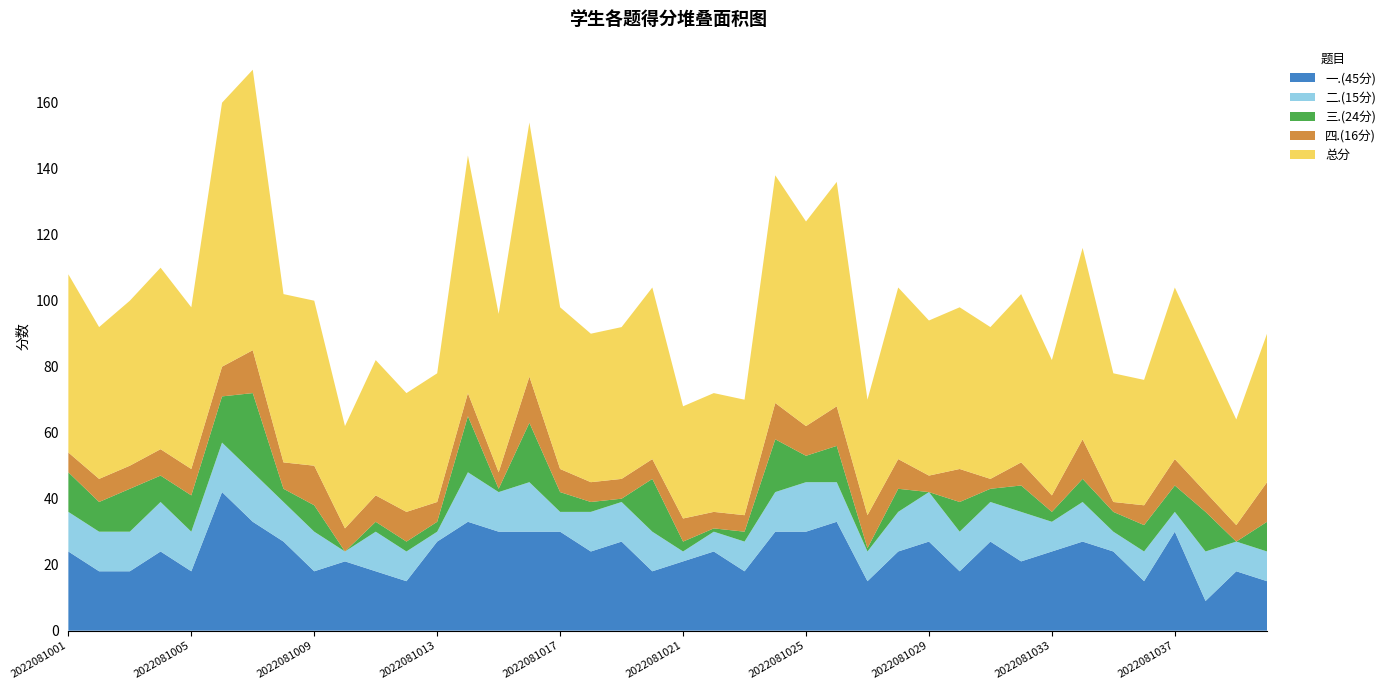

Reading left to right, list all the values displayed in this chart.

一.(45分): 2022081001=24	2022081002=18	2022081003=18	2022081004=24	2022081005=18	2022081006=42	2022081007=33	2022081008=27	2022081009=18	2022081010=21	2022081011=18	2022081012=15	2022081013=27	2022081014=33	2022081015=30	2022081016=30	2022081017=30	2022081018=24	2022081019=27	2022081020=18	2022081021=21	2022081022=24	2022081023=18	2022081024=30	2022081025=30	2022081026=33	2022081027=15	2022081028=24	2022081029=27	2022081030=18	2022081031=27	2022081032=21	2022081033=24	2022081034=27	2022081035=24	2022081036=15	2022081037=30	2022081038=9	2022081039=18	2022081040=15
二.(15分): 2022081001=12	2022081002=12	2022081003=12	2022081004=15	2022081005=12	2022081006=15	2022081007=15	2022081008=12	2022081009=12	2022081010=3	2022081011=12	2022081012=9	2022081013=3	2022081014=15	2022081015=12	2022081016=15	2022081017=6	2022081018=12	2022081019=12	2022081020=12	2022081021=3	2022081022=6	2022081023=9	2022081024=12	2022081025=15	2022081026=12	2022081027=9	2022081028=12	2022081029=15	2022081030=12	2022081031=12	2022081032=15	2022081033=9	2022081034=12	2022081035=6	2022081036=9	2022081037=6	2022081038=15	2022081039=9	2022081040=9
三.(24分): 2022081001=12	2022081002=9	2022081003=13	2022081004=8	2022081005=11	2022081006=14	2022081007=24	2022081008=4	2022081009=8	2022081010=0	2022081011=3	2022081012=3	2022081013=3	2022081014=17	2022081015=1	2022081016=18	2022081017=6	2022081018=3	2022081019=1	2022081020=16	2022081021=3	2022081022=1	2022081023=3	2022081024=16	2022081025=8	2022081026=11	2022081027=1	2022081028=7	2022081029=0	2022081030=9	2022081031=4	2022081032=8	2022081033=3	2022081034=7	2022081035=6	2022081036=8	2022081037=8	2022081038=12	2022081039=0	2022081040=9
四.(16分): 2022081001=6	2022081002=7	2022081003=7	2022081004=8	2022081005=8	2022081006=9	2022081007=13	2022081008=8	2022081009=12	2022081010=7	2022081011=8	2022081012=9	2022081013=6	2022081014=7	2022081015=5	2022081016=14	2022081017=7	2022081018=6	2022081019=6	2022081020=6	2022081021=7	2022081022=5	2022081023=5	2022081024=11	2022081025=9	2022081026=12	2022081027=10	2022081028=9	2022081029=5	2022081030=10	2022081031=3	2022081032=7	2022081033=5	2022081034=12	2022081035=3	2022081036=6	2022081037=8	2022081038=6	2022081039=5	2022081040=12
总分: 2022081001=54	2022081002=46	2022081003=50	2022081004=55	2022081005=49	2022081006=80	2022081007=85	2022081008=51	2022081009=50	2022081010=31	2022081011=41	2022081012=36	2022081013=39	2022081014=72	2022081015=48	2022081016=77	2022081017=49	2022081018=45	2022081019=46	2022081020=52	2022081021=34	2022081022=36	2022081023=35	2022081024=69	2022081025=62	2022081026=68	2022081027=35	2022081028=52	2022081029=47	2022081030=49	2022081031=46	2022081032=51	2022081033=41	2022081034=58	2022081035=39	2022081036=38	2022081037=52	2022081038=42	2022081039=32	2022081040=45